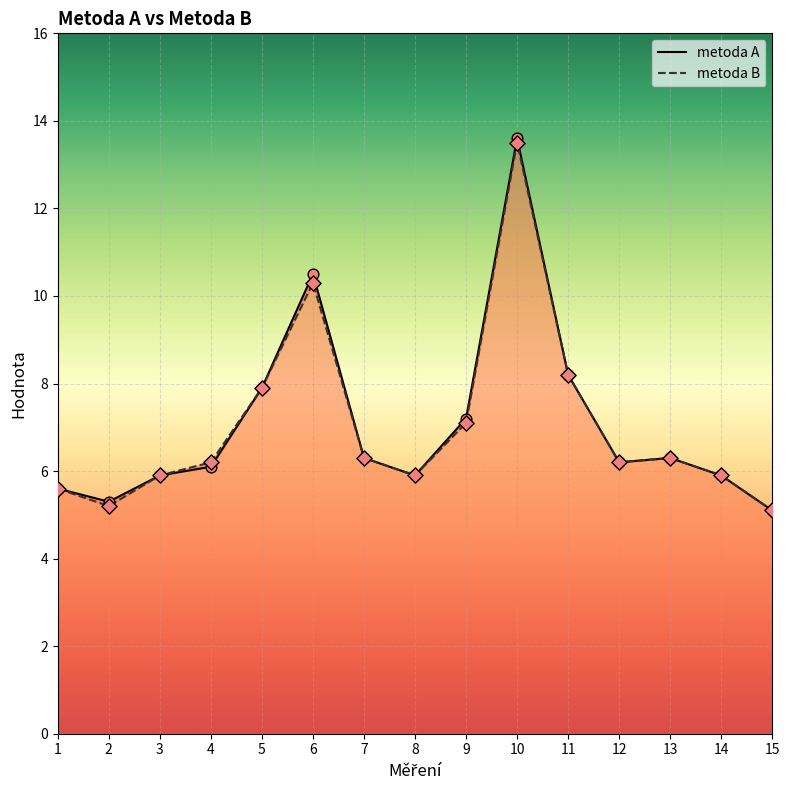

Which series contains the lowest Y value?

metoda A